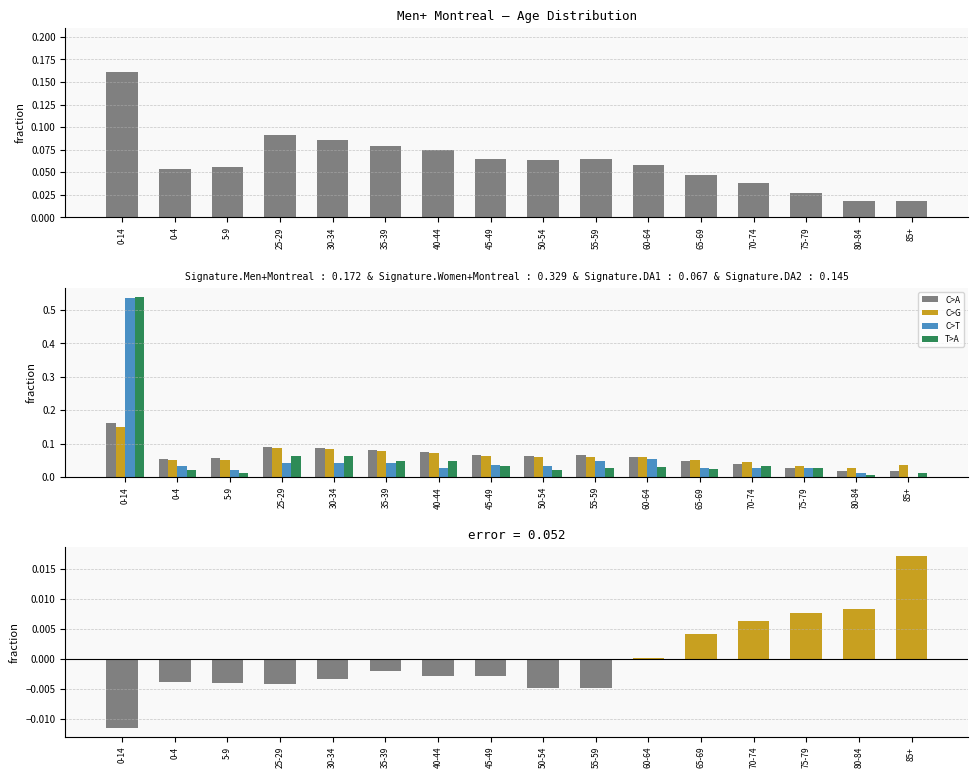

At how many categories does at least one series exceed 0?

16